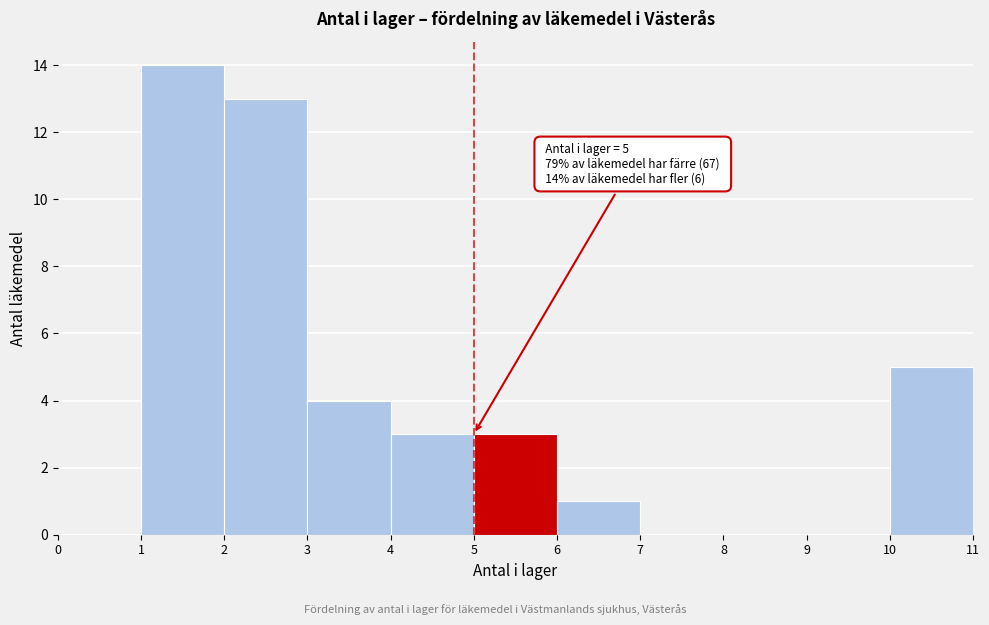

Which range on the x-axis has the tallest bar?

1 to 2